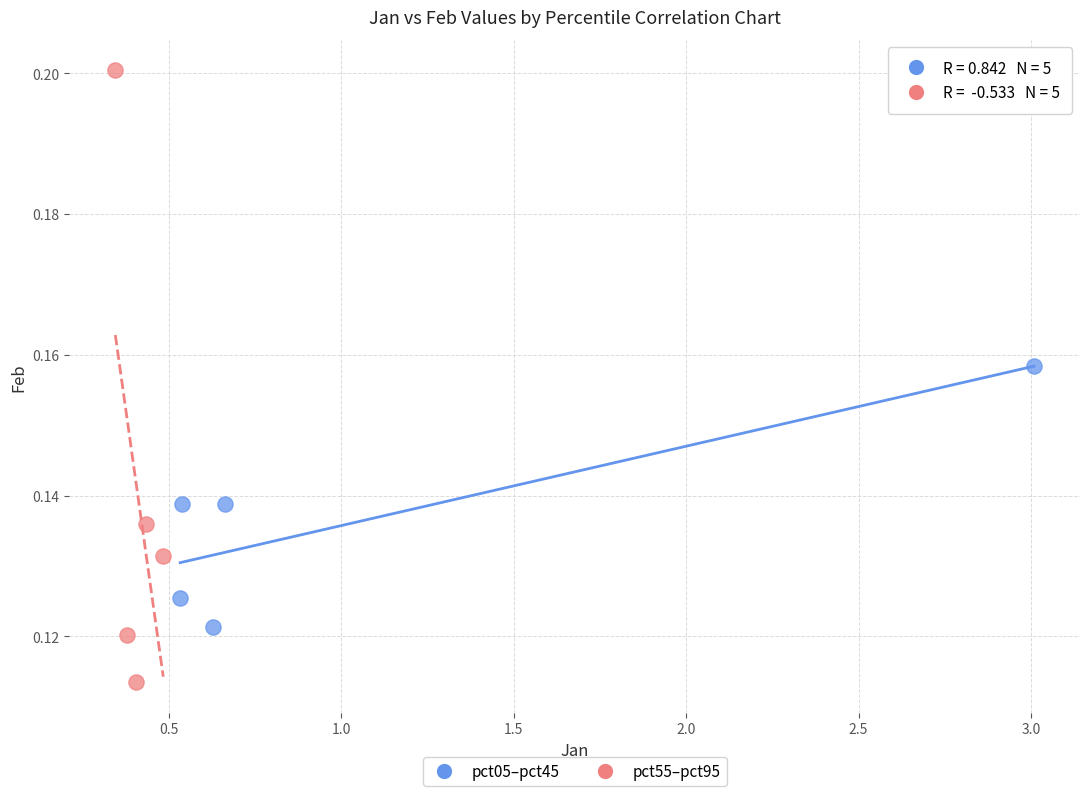

What are all the series names shown in the legend?

pct05–pct45, pct55–pct95